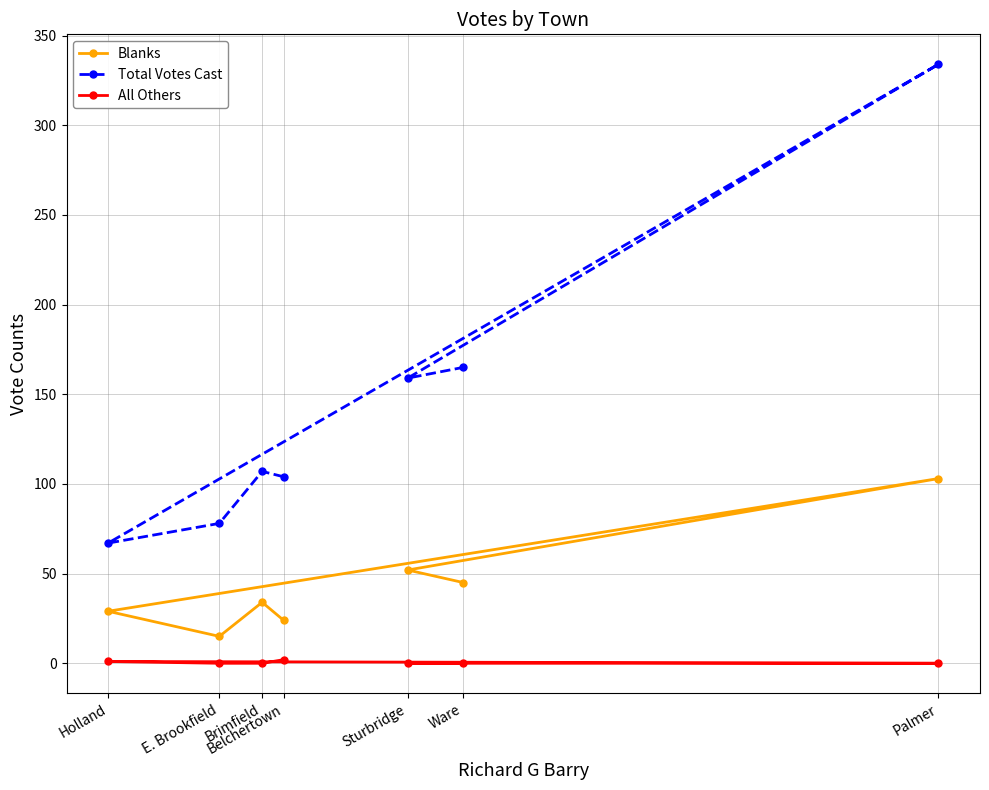

At which category is the sum across all series the highest?

Palmer